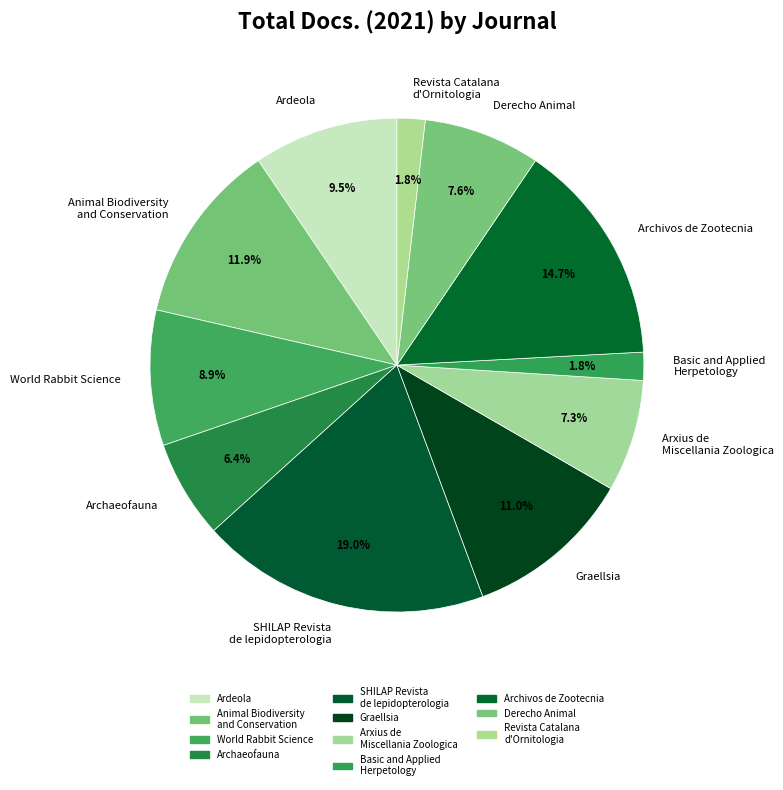

Which category has the biggest portion of the pie?

SHILAP Revista de lepidopterologia